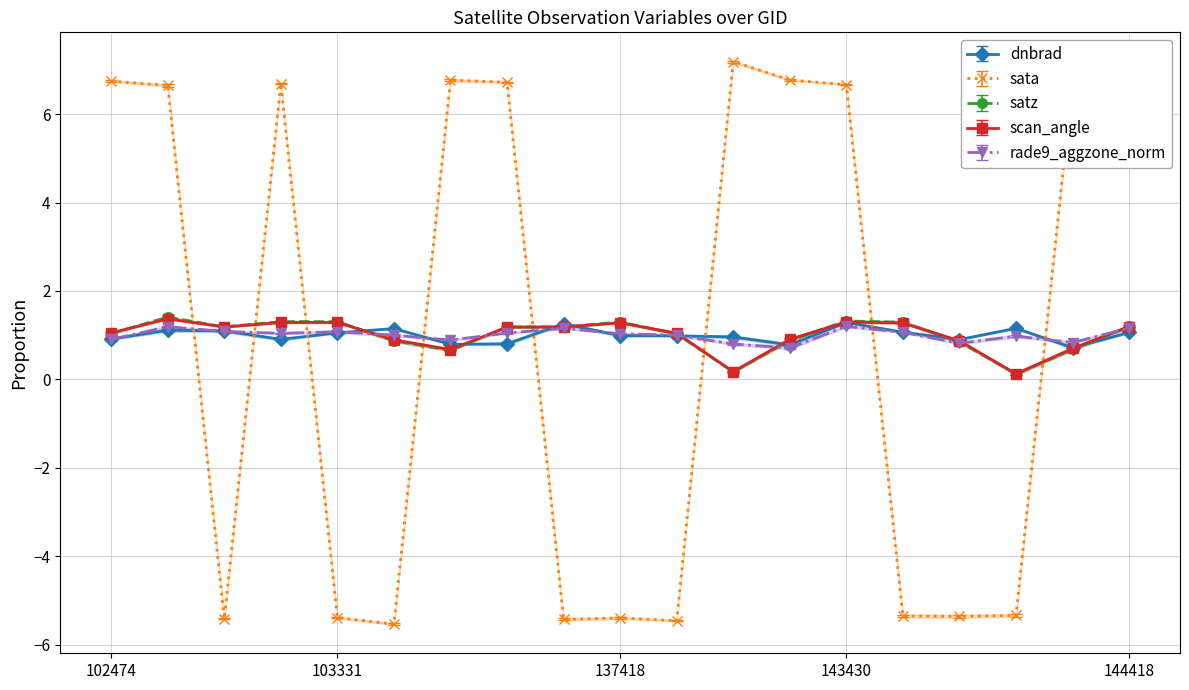

True or false: scan_angle has a value of 0.9 at 103448.

True